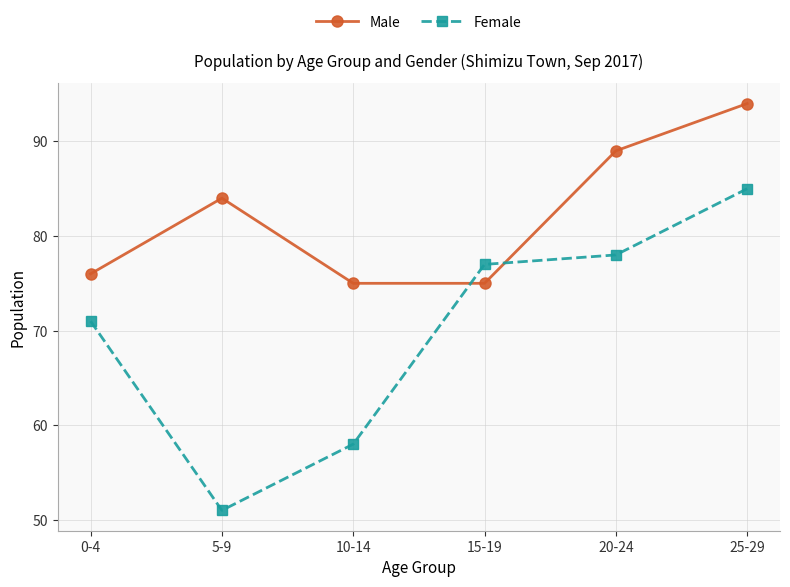

What is the value of the Male point at the 4th from the left?

75